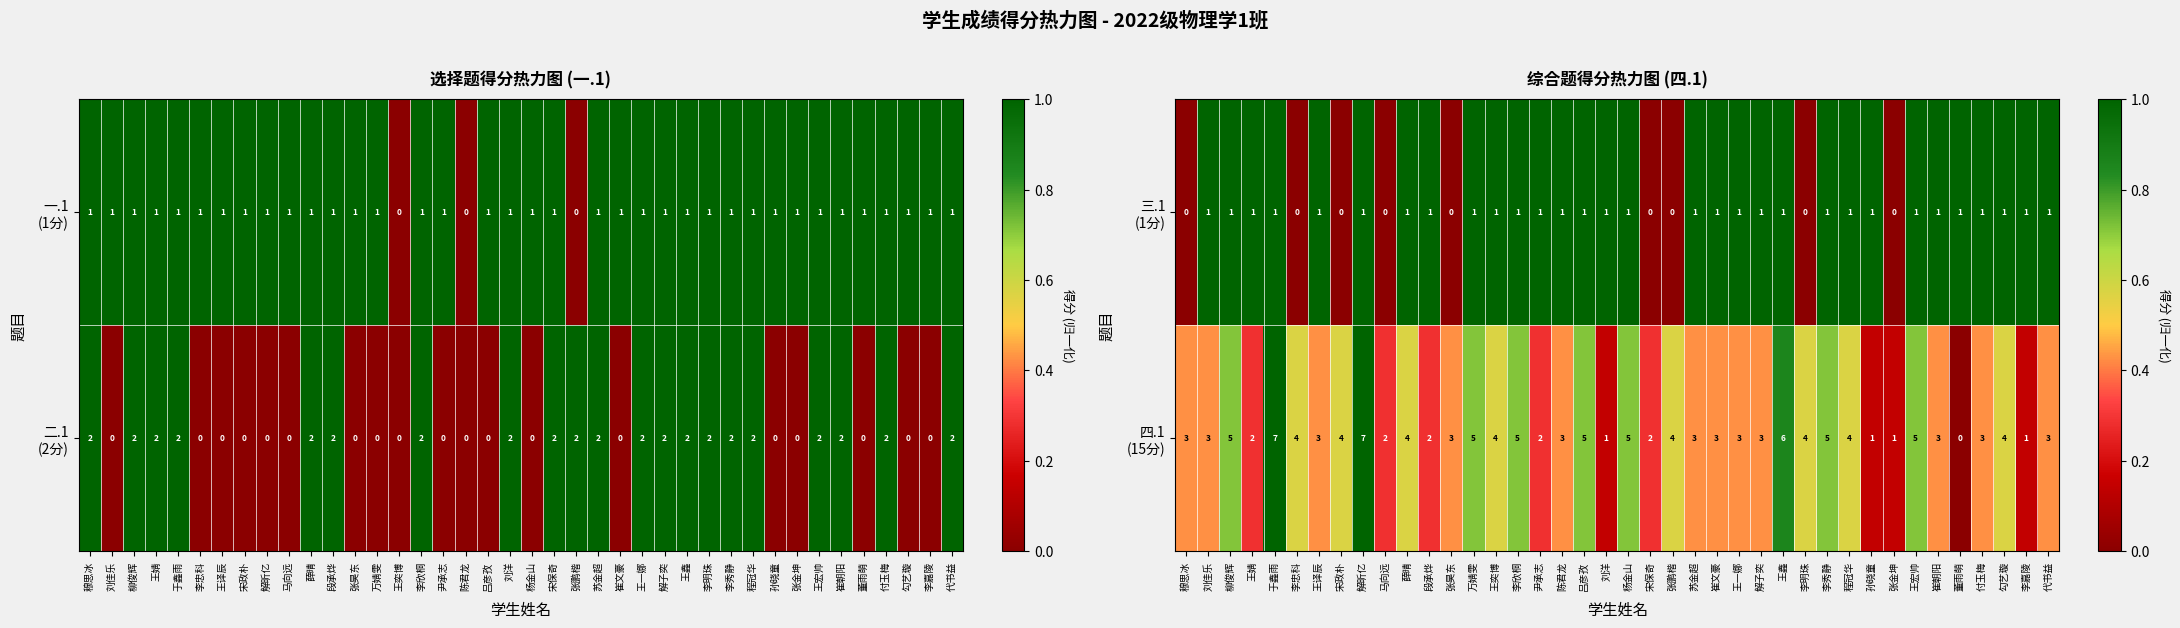

What is the difference between the highest and lowest values at 勾艺璇?

0.4